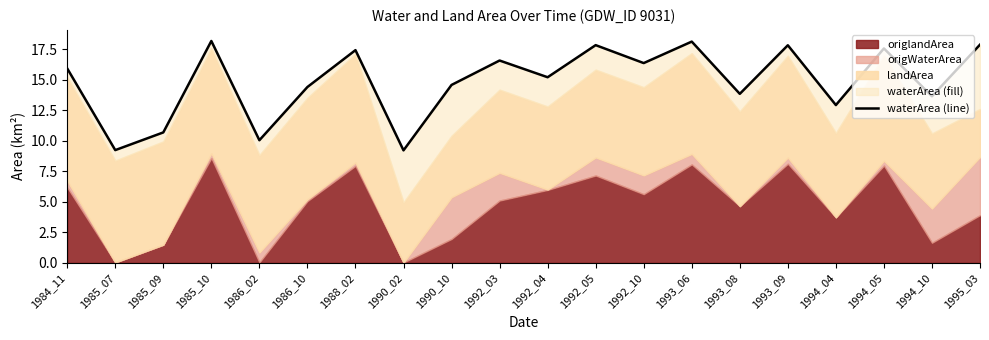

The chart shows a value of 30.0 at 1995_03. True or false?

False